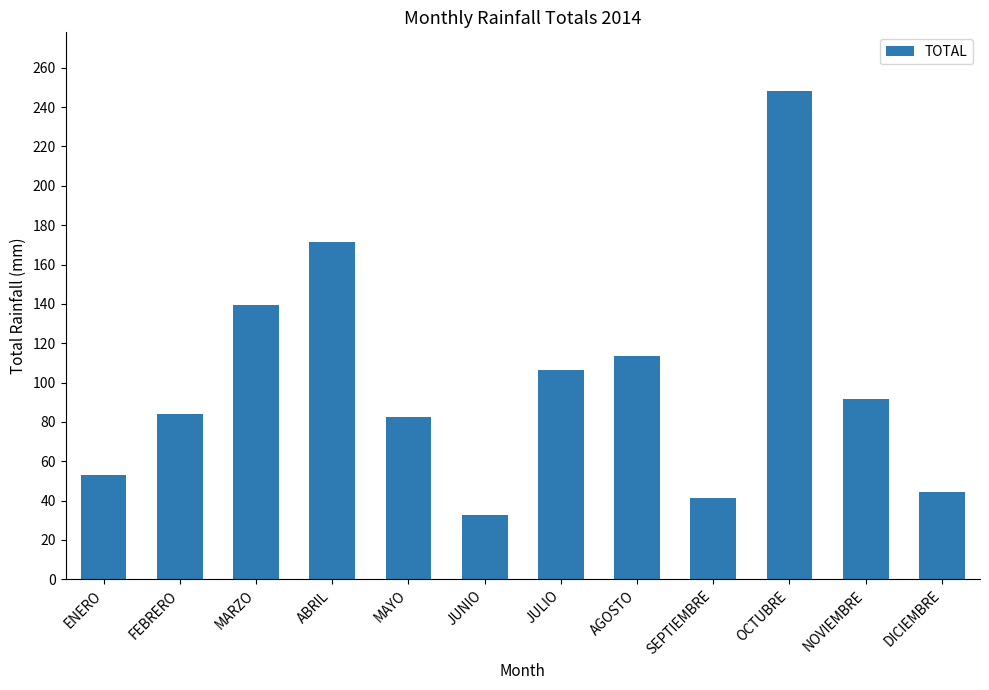

What is the difference between the maximum and minimum values?

215.5